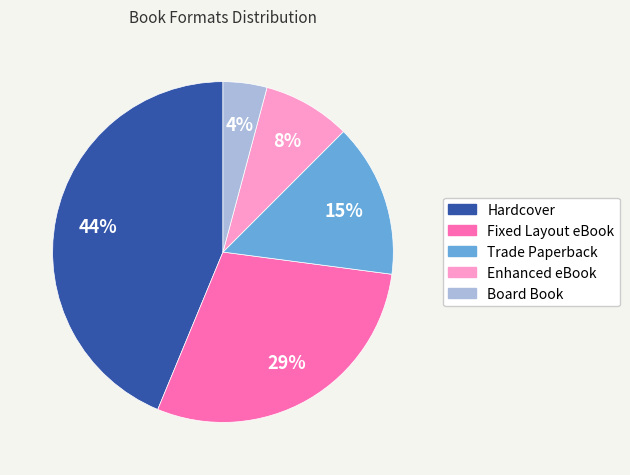

Which slice is the largest?

Hardcover